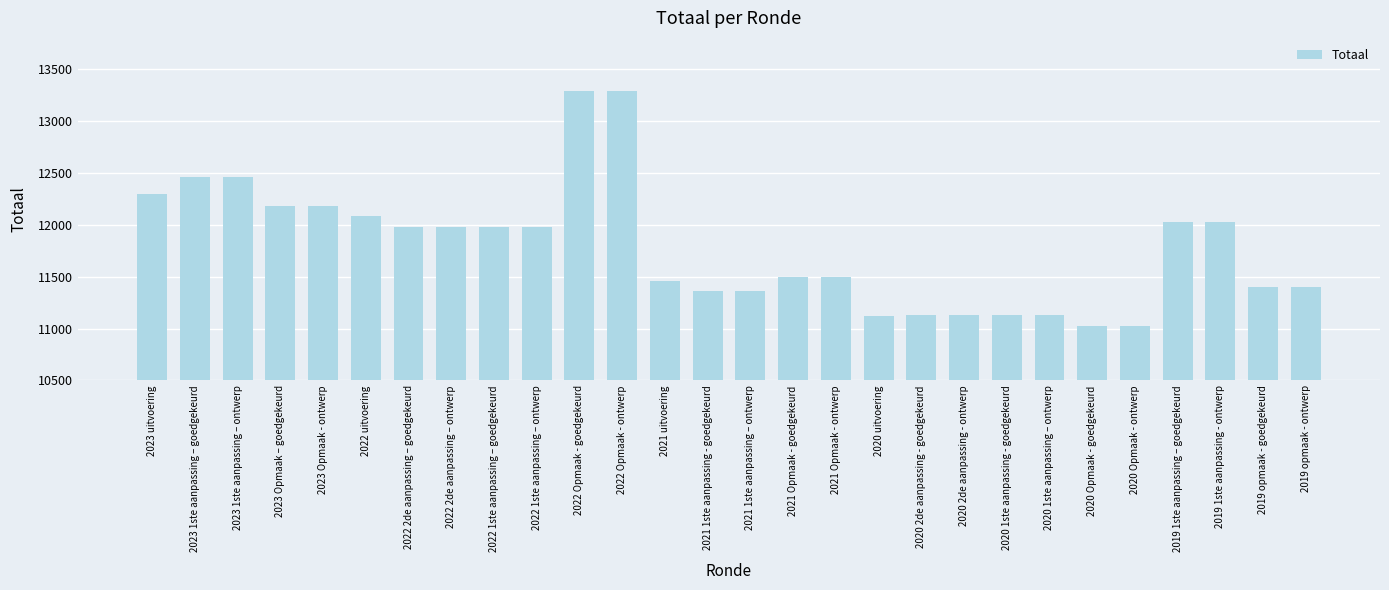

What is the difference between the maximum and minimum values?

2266